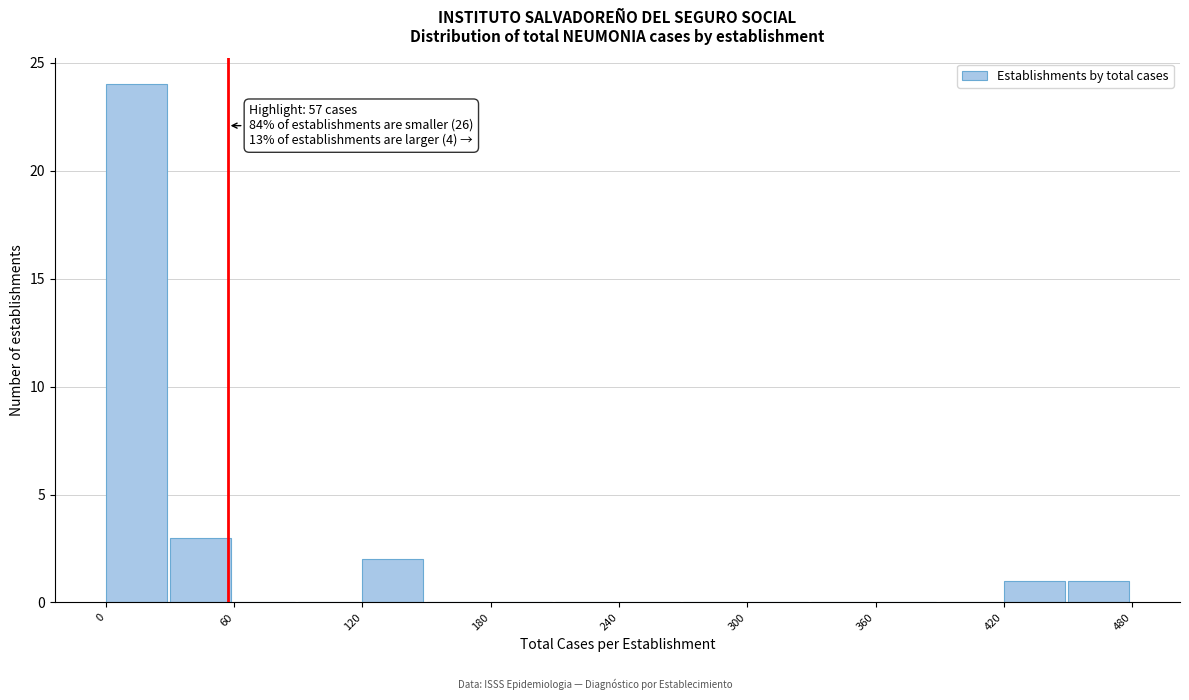

Around what value on the x-axis is the tallest bar? Give the approximate position of its centre, as read against the axis.

10